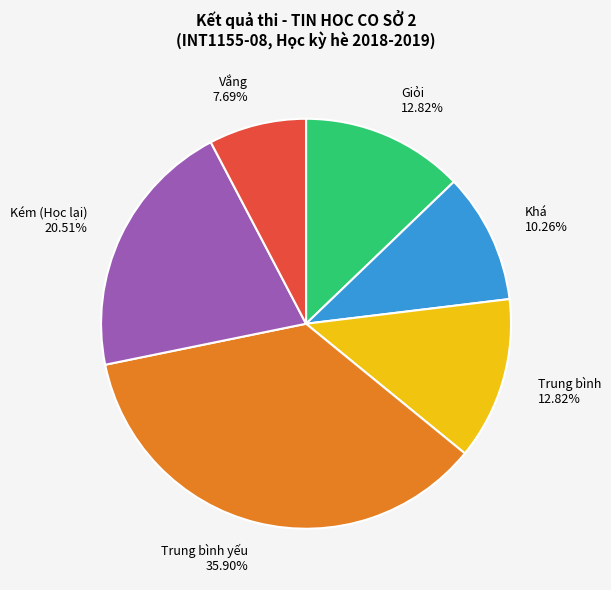

Which has a higher value, Trung bình yếu or Kém (Học lại)?

Trung bình yếu